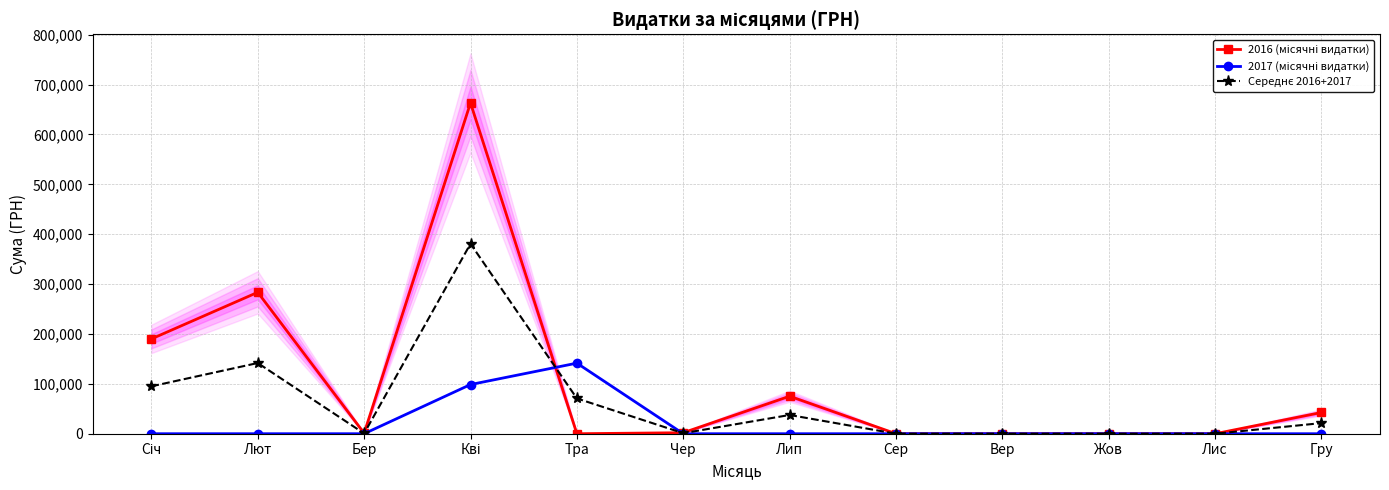

Which category has the lowest value across all series?

Тра